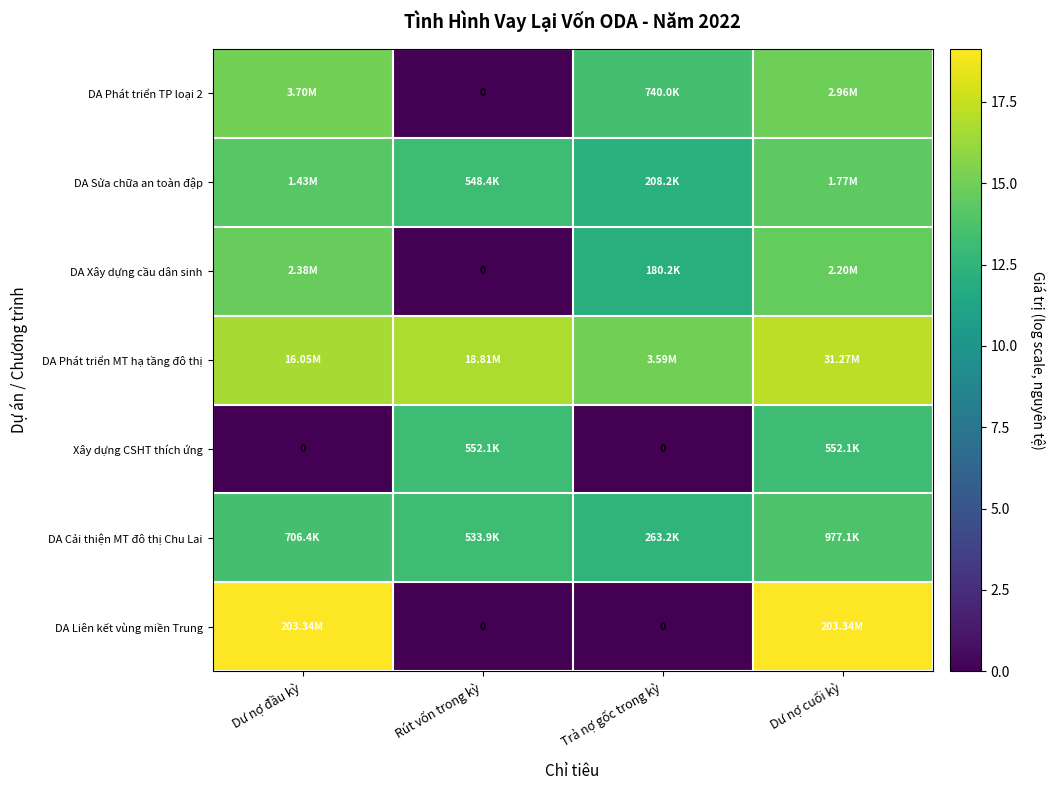

What is the approximate value of DA Sửa chữa an toàn đập at Rút vốn trong kỳ?

13.2